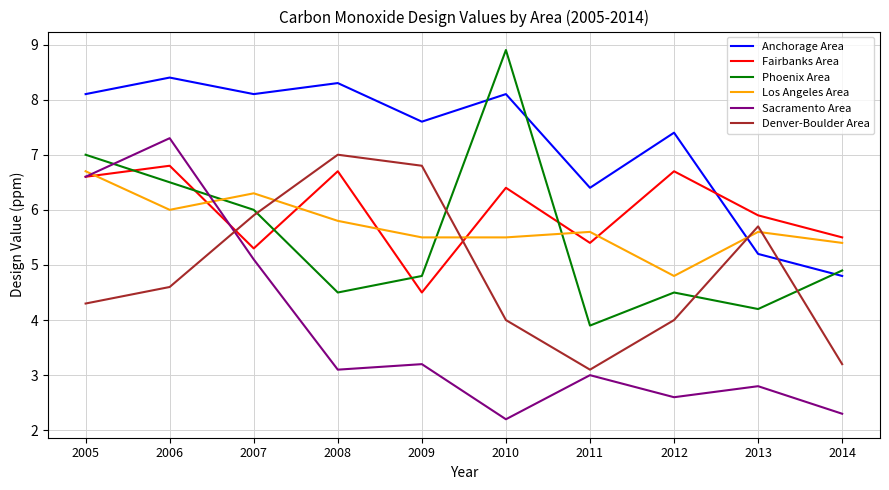

What is the sum of all Fairbanks Area values?

59.8